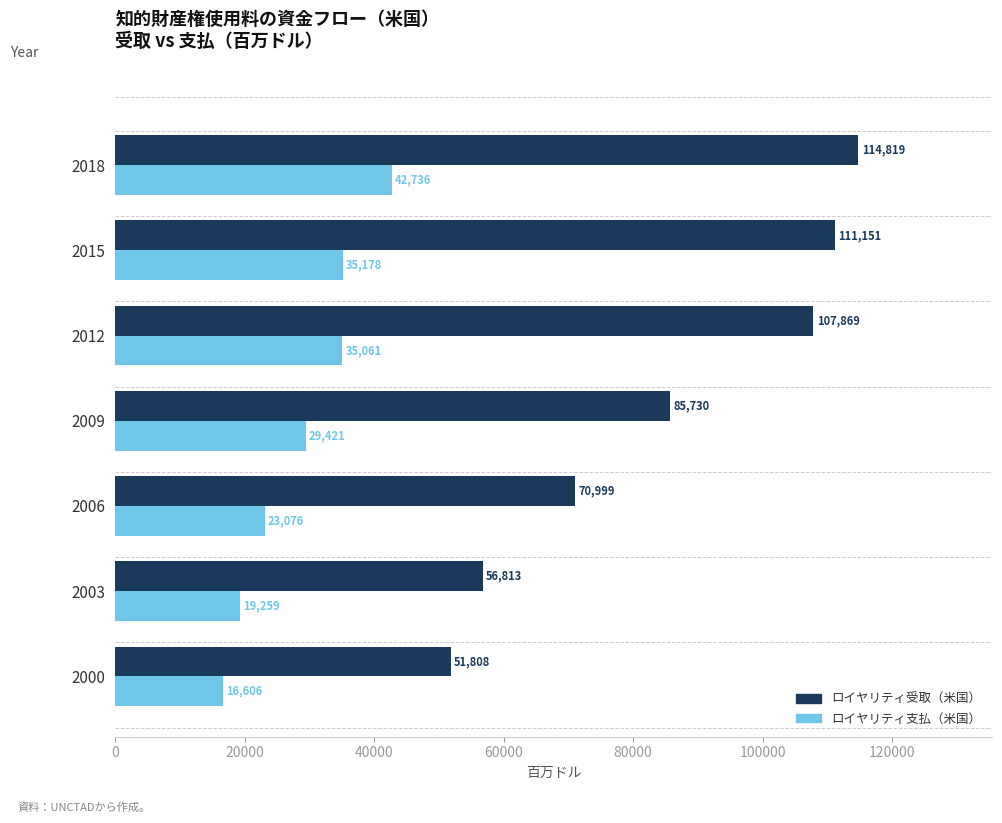

Which series has the widest spread of values?

ロイヤリティ受取（米国）